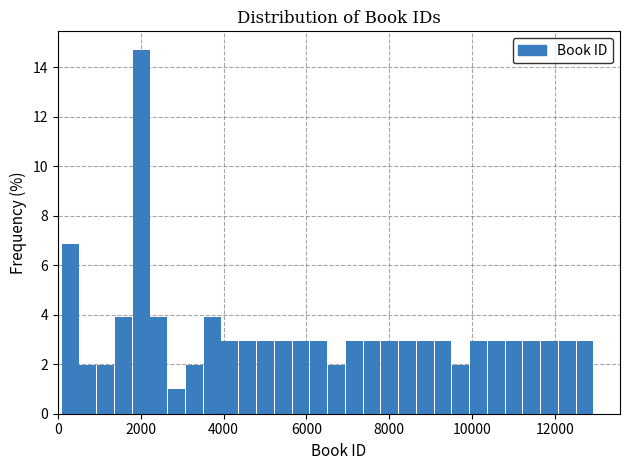

Around what value on the x-axis is the tallest bar? Give the approximate position of its centre, as read against the axis.

2000